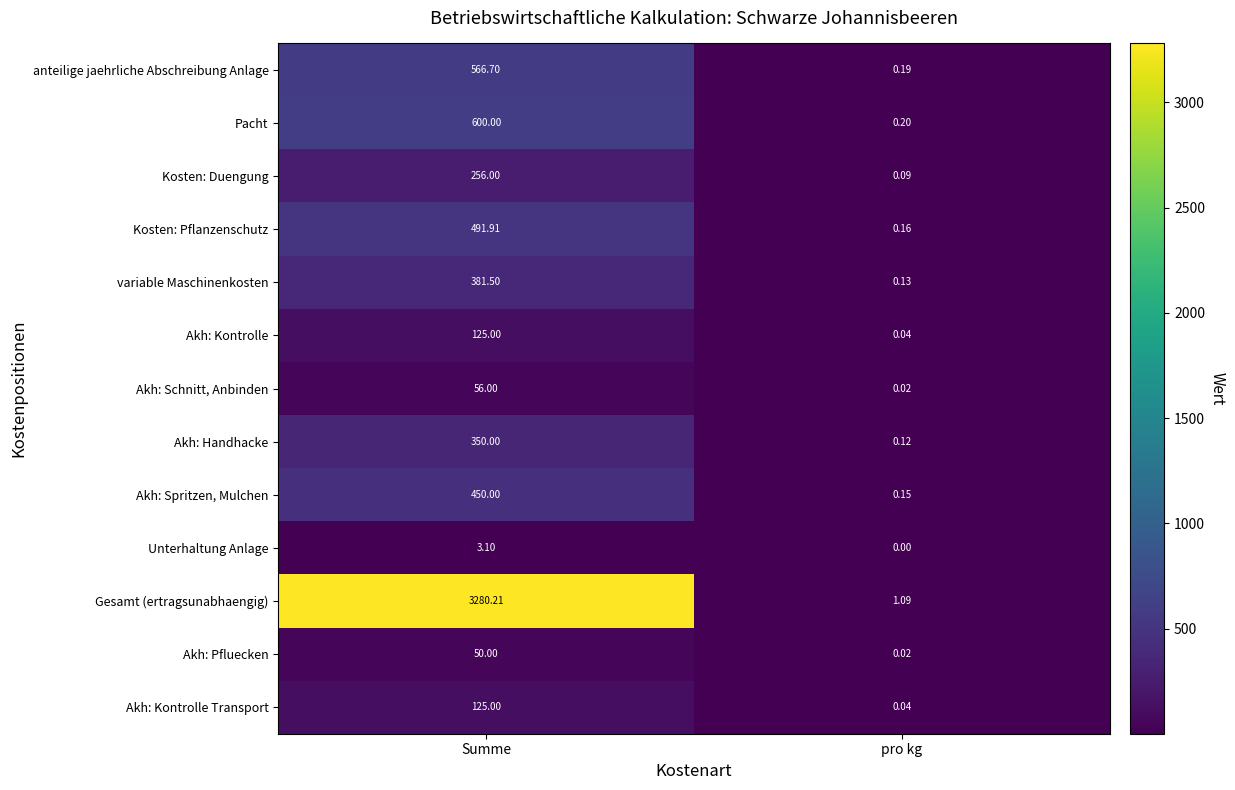

Which category has the lowest value in the Akh: Schnitt, Anbinden series?

pro kg